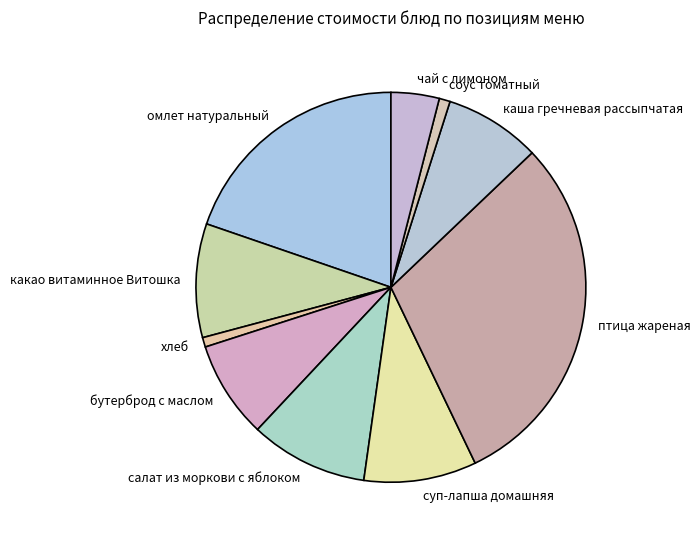

Which category has the biggest portion of the pie?

птица жареная